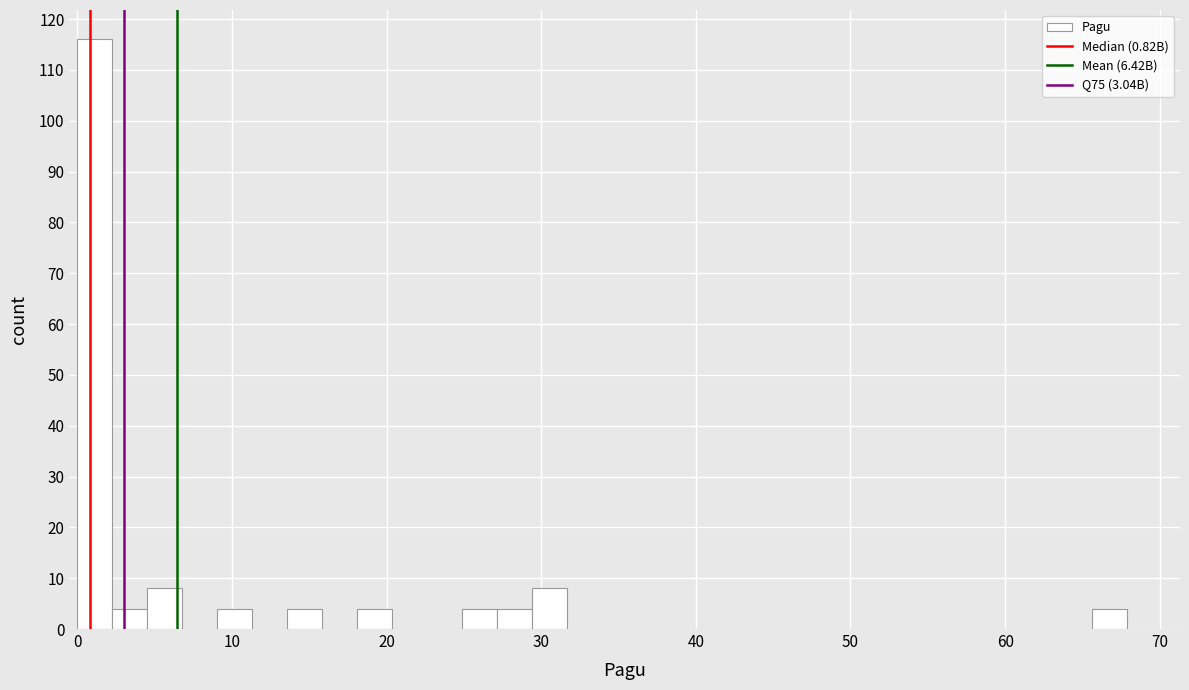

Read against the x-axis, roughly where is the centre of the tallest bar?

1